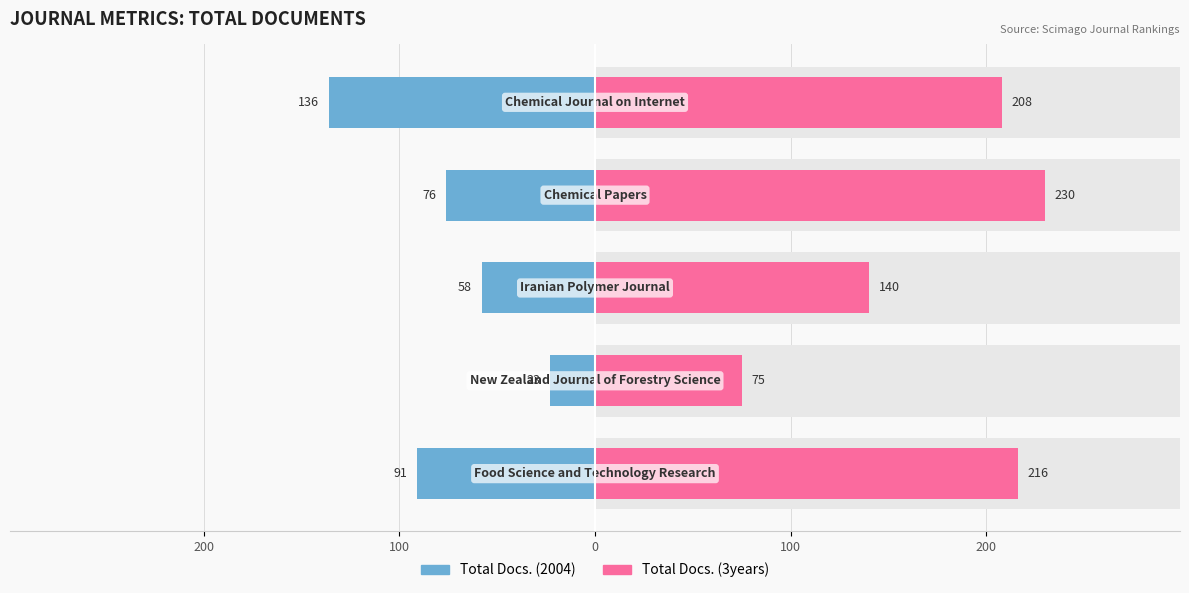

What are all the series names shown in the legend?

Total Docs. (2004), Total Docs. (3years)